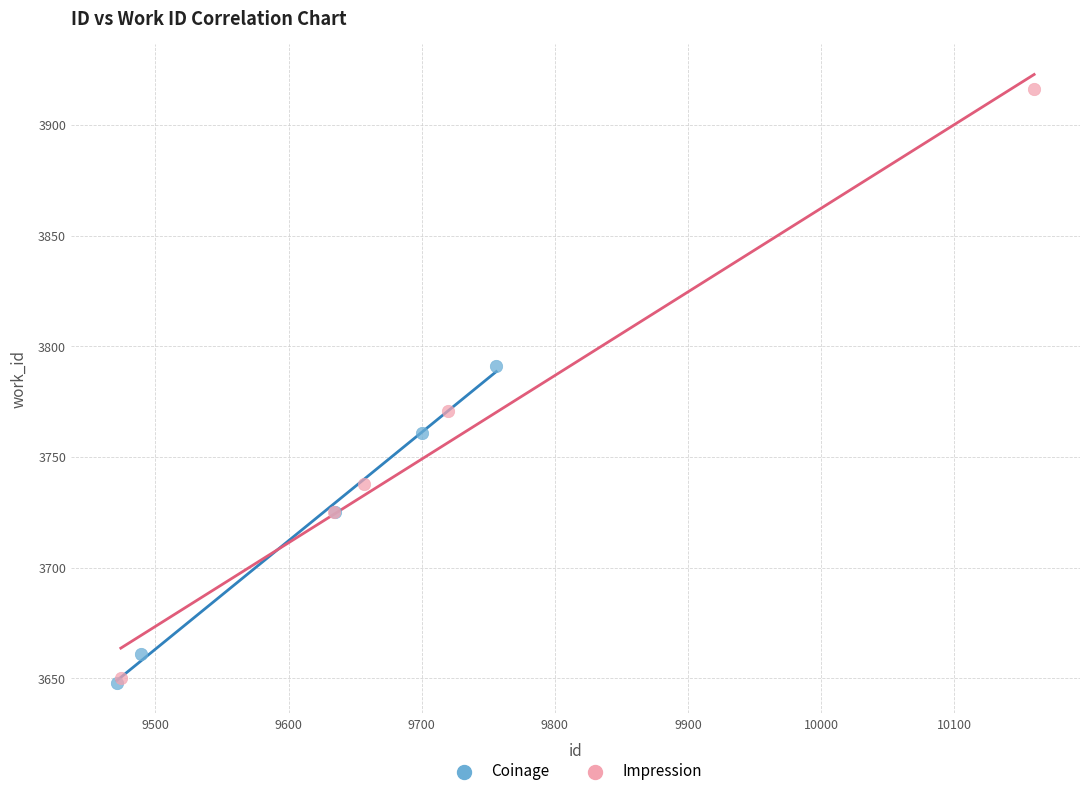

Which series reaches the maximum Y coordinate?

Impression